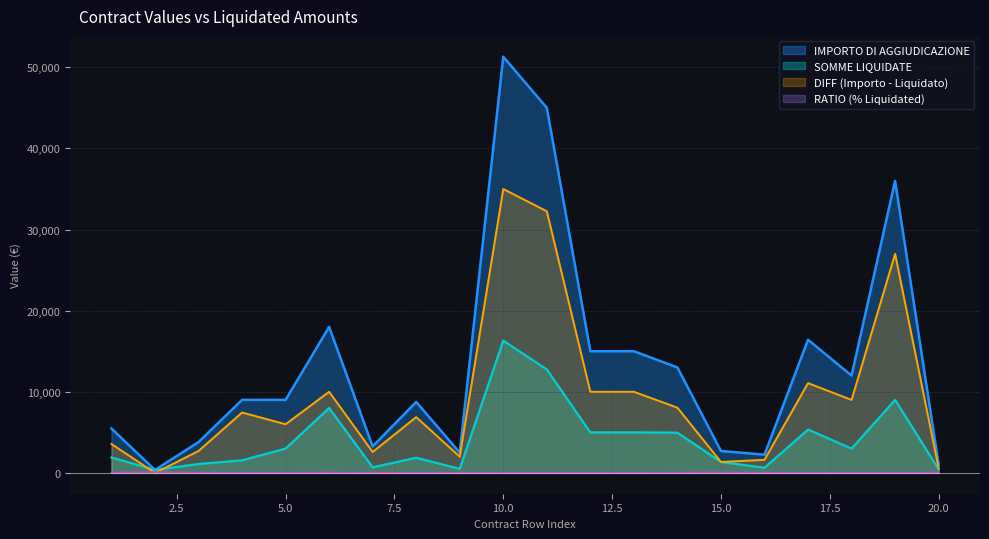

Reading left to right, extract all data points from this chart.

IMPORTO DI AGGIUDICAZIONE: 1=5472.0	2=363.8	3=3800.0	4=9000.0	5=9000.0	6=18000.0	7=3264.8	8=8750.0	9=2500.0	10=51300.0	11=45000.0	12=15000.0	13=15000.0	14=12998.1	15=2700.0	16=2250.0	17=16413.6	18=12000.0	19=36000.0	20=1000.0
SOMME LIQUIDATE: 1=1903.8	2=363.8	3=1100.0	4=1554.1	5=3000.0	6=8000.0	7=683.4	8=1872.0	9=497.5	10=16308.0	11=12750.0	12=5000.0	13=5000.0	14=4960.0	15=1350.0	16=636.0	17=5344.2	18=3000.0	19=9000.0	20=435.4
DIFF: 1=3568.2	2=0.0	3=2700.0	4=7445.9	5=6000.0	6=10000.0	7=2581.4	8=6878.0	9=2002.5	10=34992.0	11=32250.0	12=10000.0	13=10000.0	14=8038.1	15=1350.0	16=1614.0	17=11069.4	18=9000.0	19=27000.0	20=564.6
RATIO: 1=34.8	2=100.0	3=28.9	4=17.3	5=33.3	6=44.4	7=20.9	8=21.4	9=19.9	10=31.8	11=28.3	12=33.3	13=33.3	14=38.2	15=50.0	16=28.3	17=32.6	18=25.0	19=25.0	20=43.5